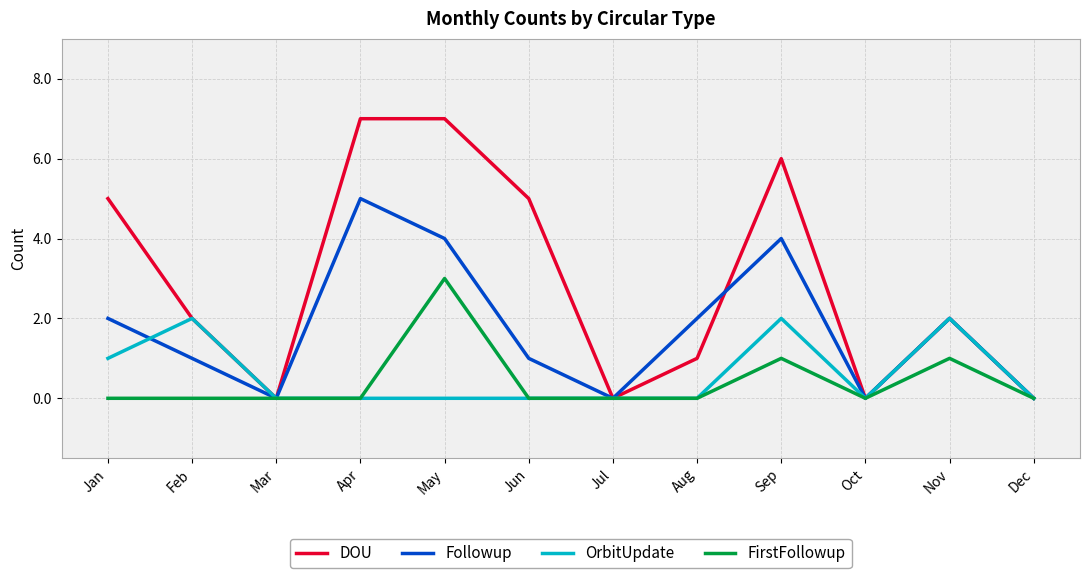

What is the highest value of the DOU series?

7